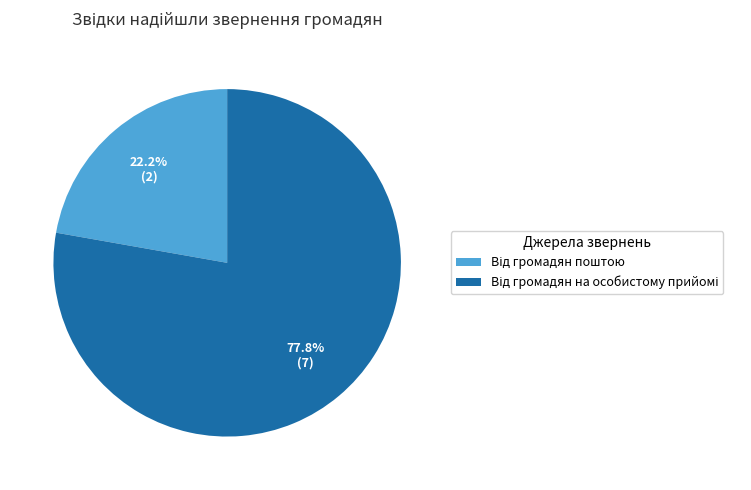

Count the number of slices in the pie.

2